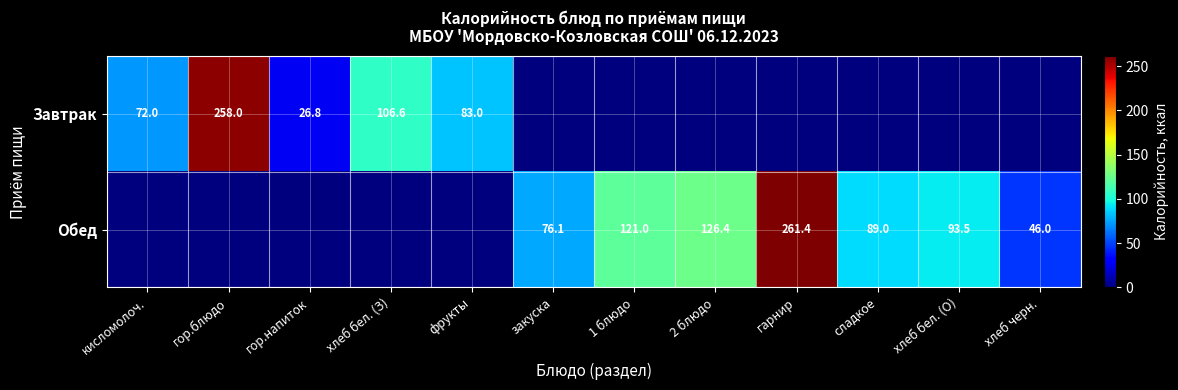

Is it true that Завтрак equals 106.6 at хлеб бел. (З)?

True